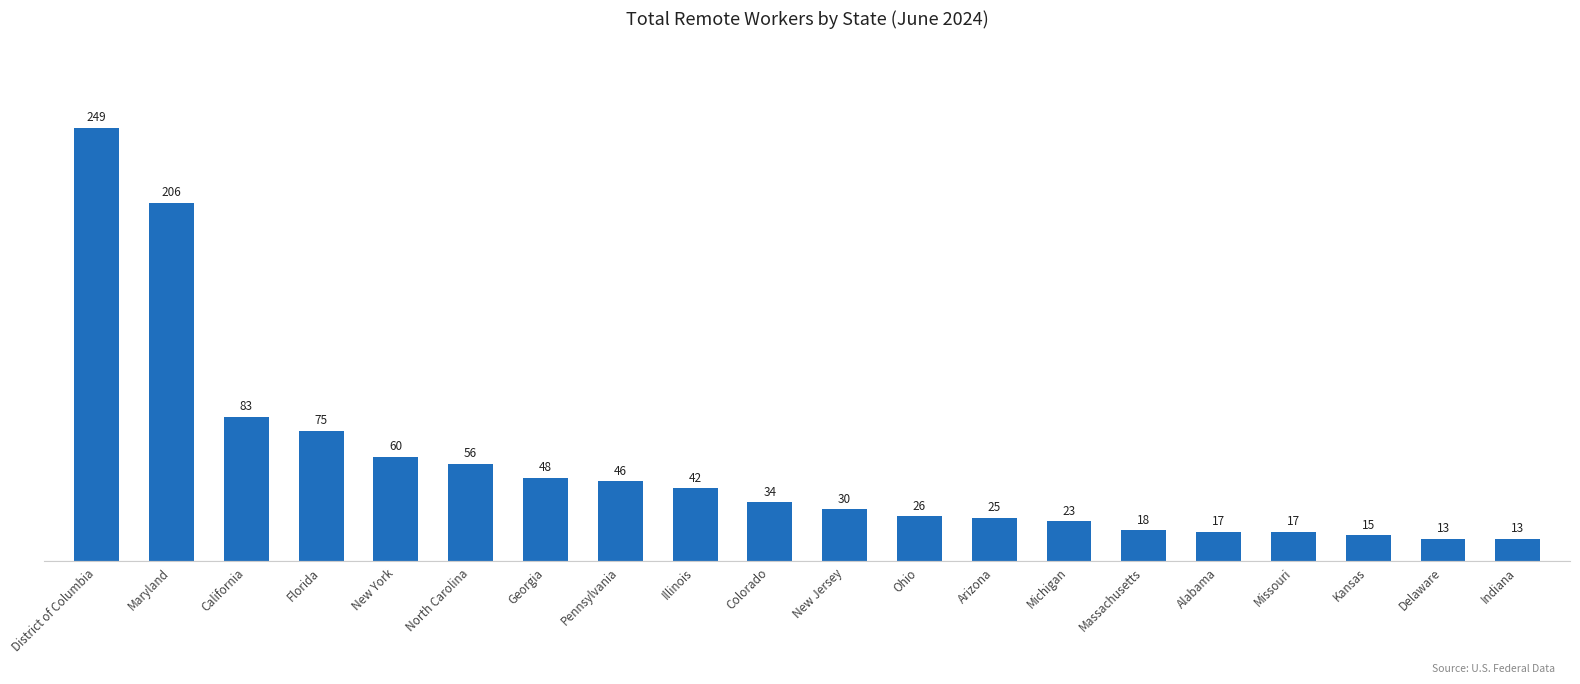

What is the sum of the values at Kansas and Maryland?

221